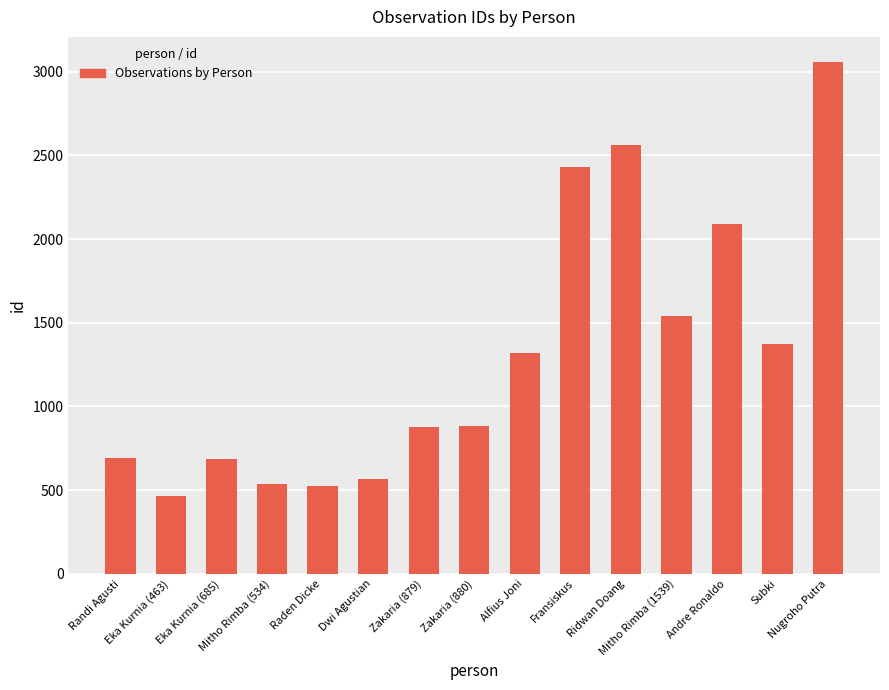

What is the label of the 10th bar from the left?

Fransiskus